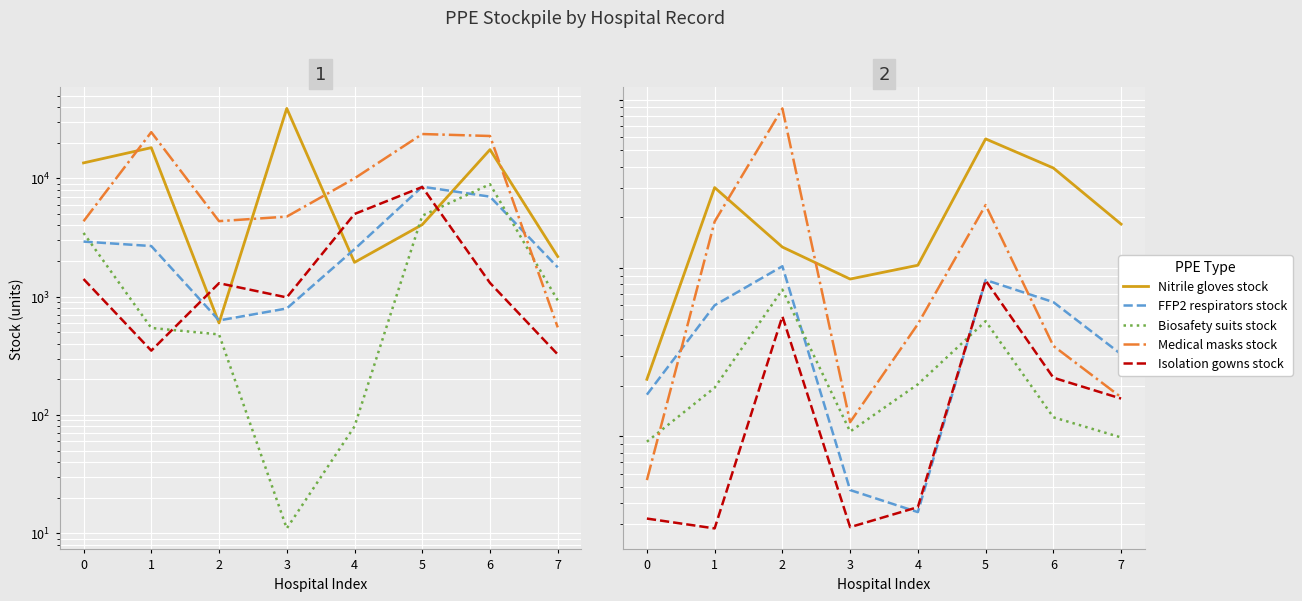

How many times do FFP2 respirators stock and Biosafety suits stock cross each other?

2